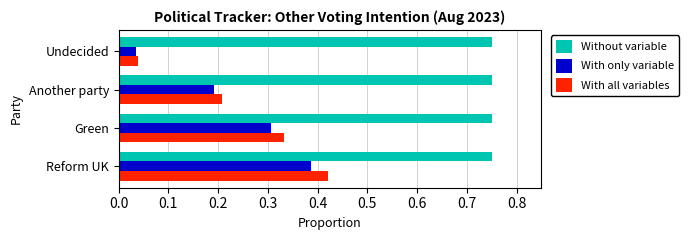

Which series has the largest total across all categories?

Without variable